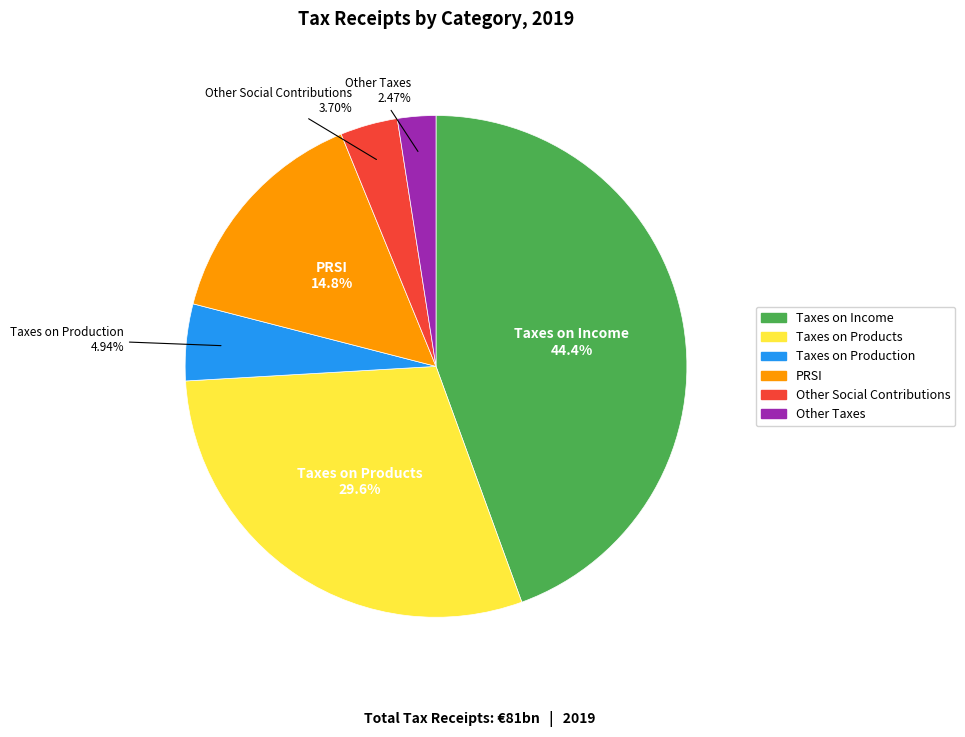

Does any single category account for the majority?

No